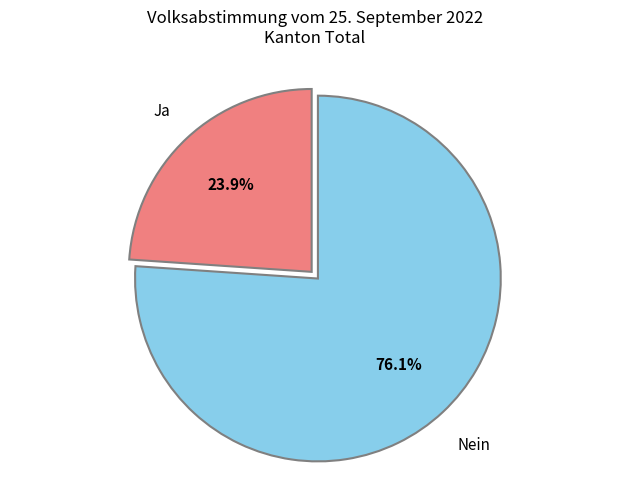

To the nearest percent, what percentage of the pie is Ja?

24%